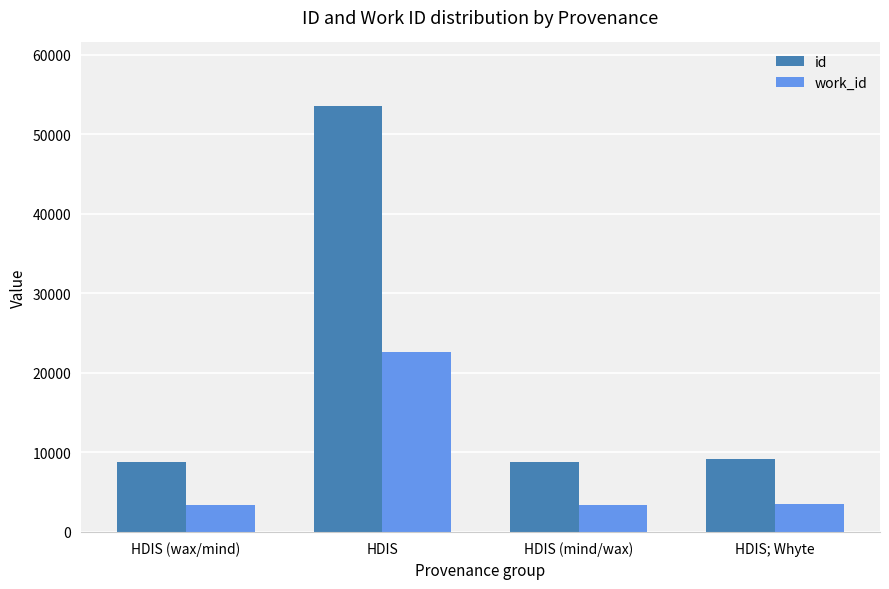

At HDIS (wax/mind), list the series in order from smallest to largest.

work_id, id